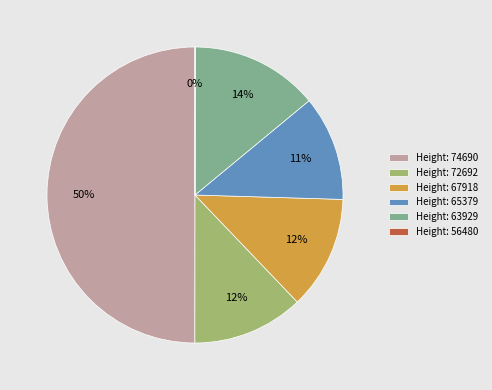

To the nearest percent, what is the combined percentage of Height: 63929 and Height: 67918?

26%